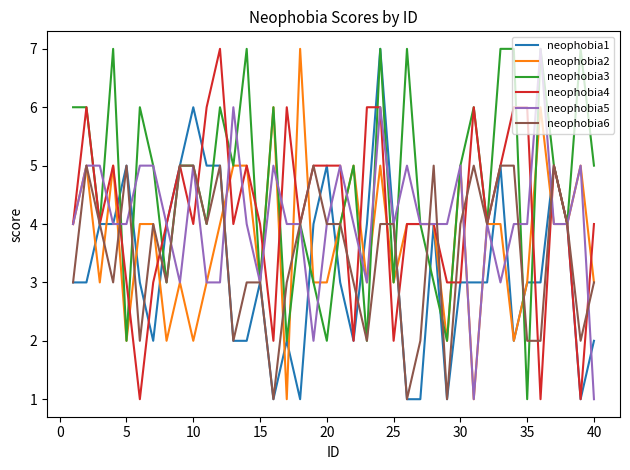

Which series has the largest total across all categories?

neophobia3